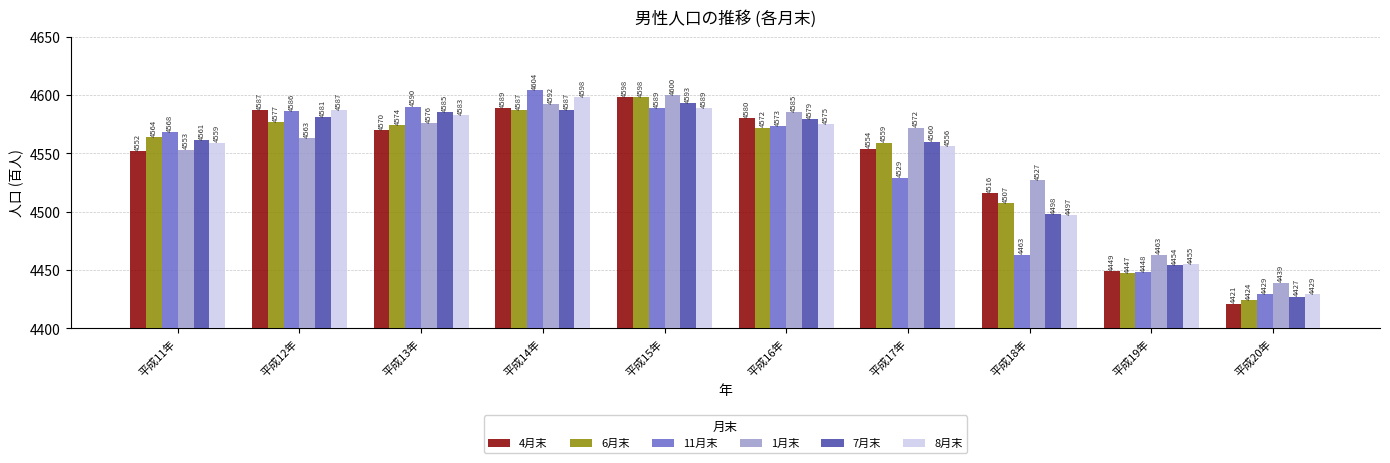

What is the difference between the maximum and minimum values in the 1月末 series?

161